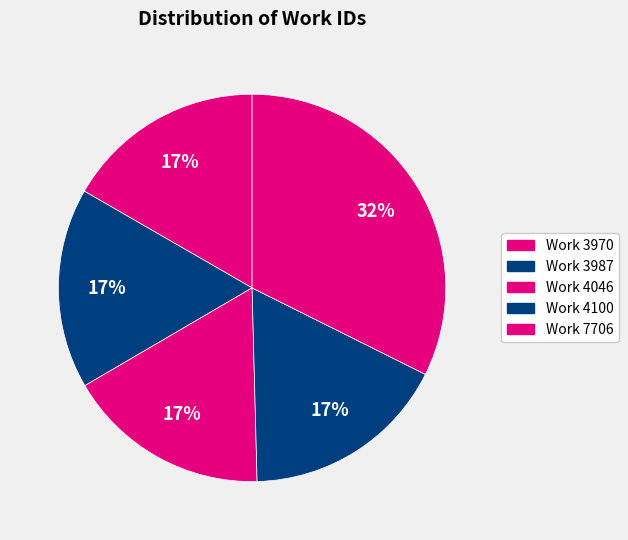

Count the number of slices in the pie.

5